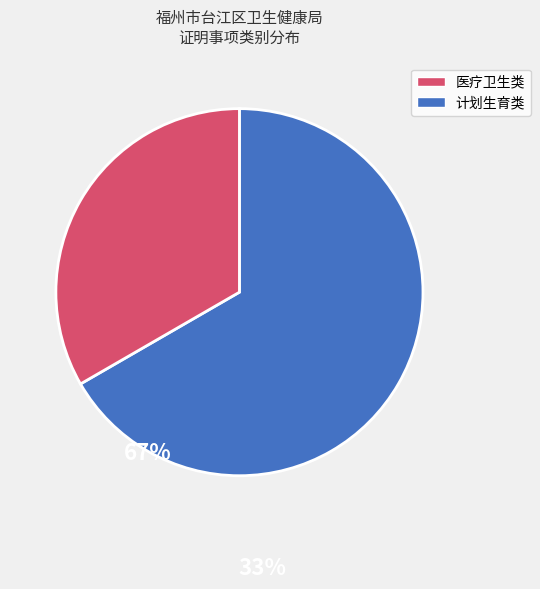

How many segments does this pie chart have?

2